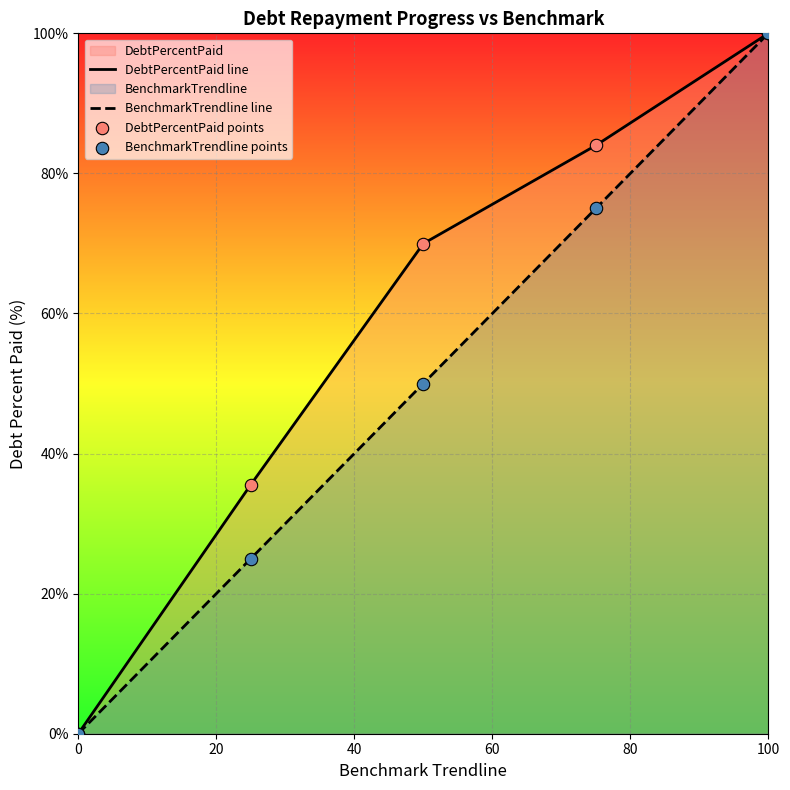

At which category is the sum across all series the highest?

100